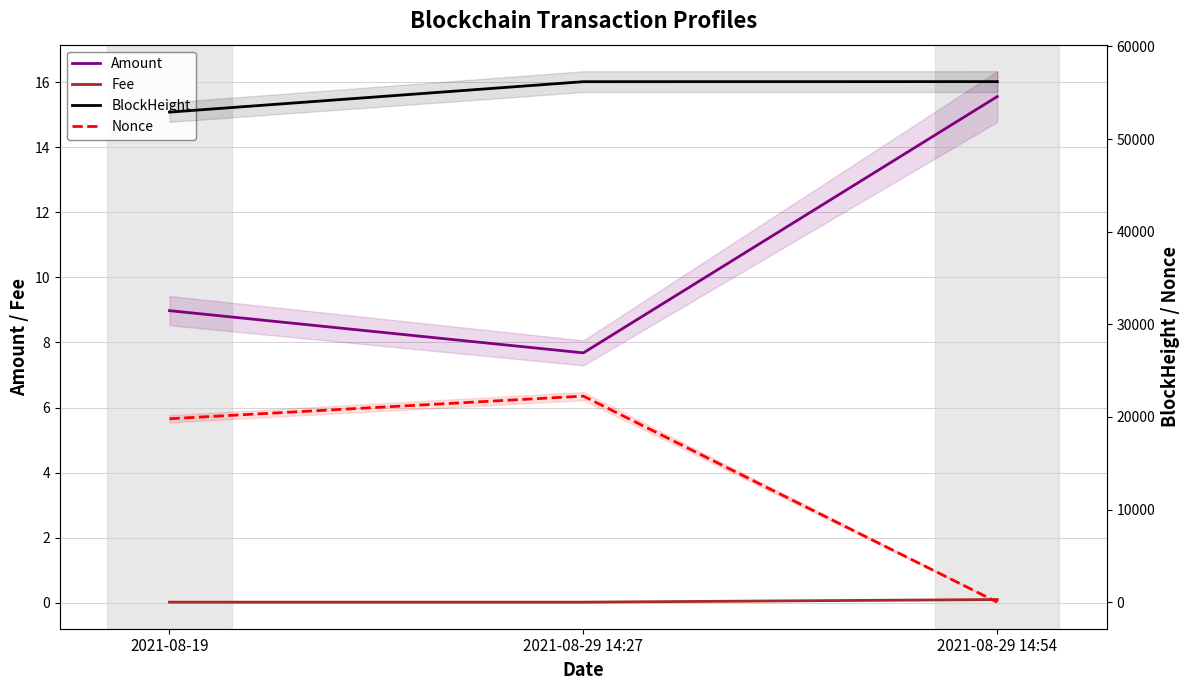

Which category has the highest value in the Amount series?

2021-08-29 14:54